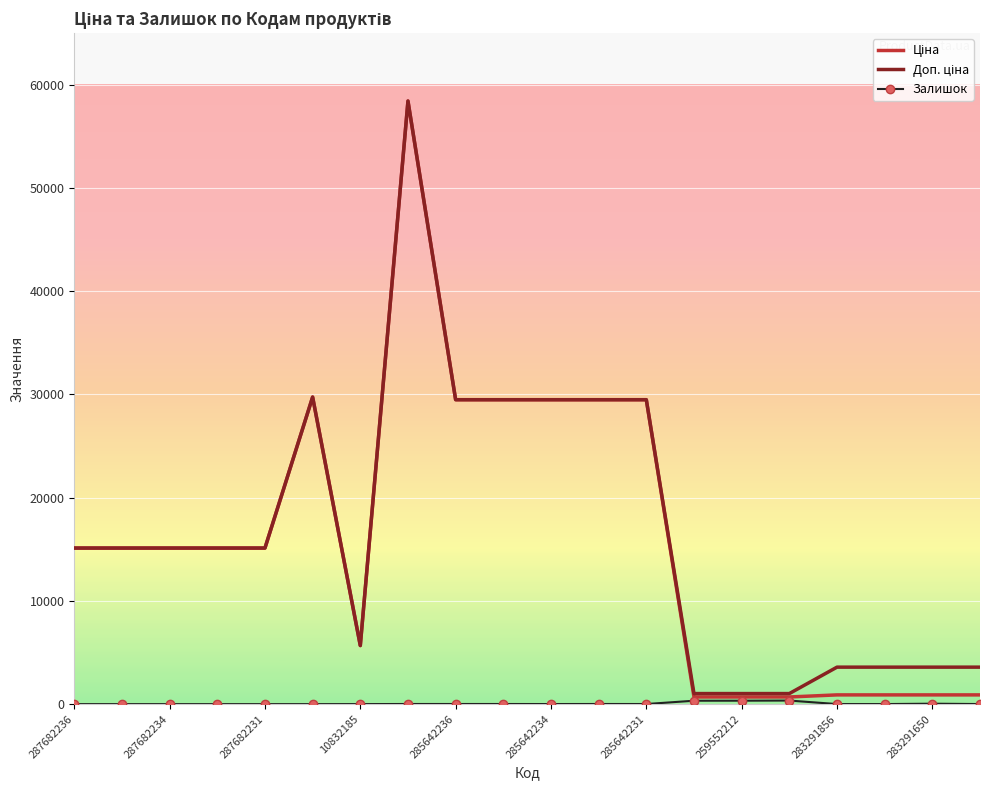

What is the maximum value shown in the chart?

58426.5